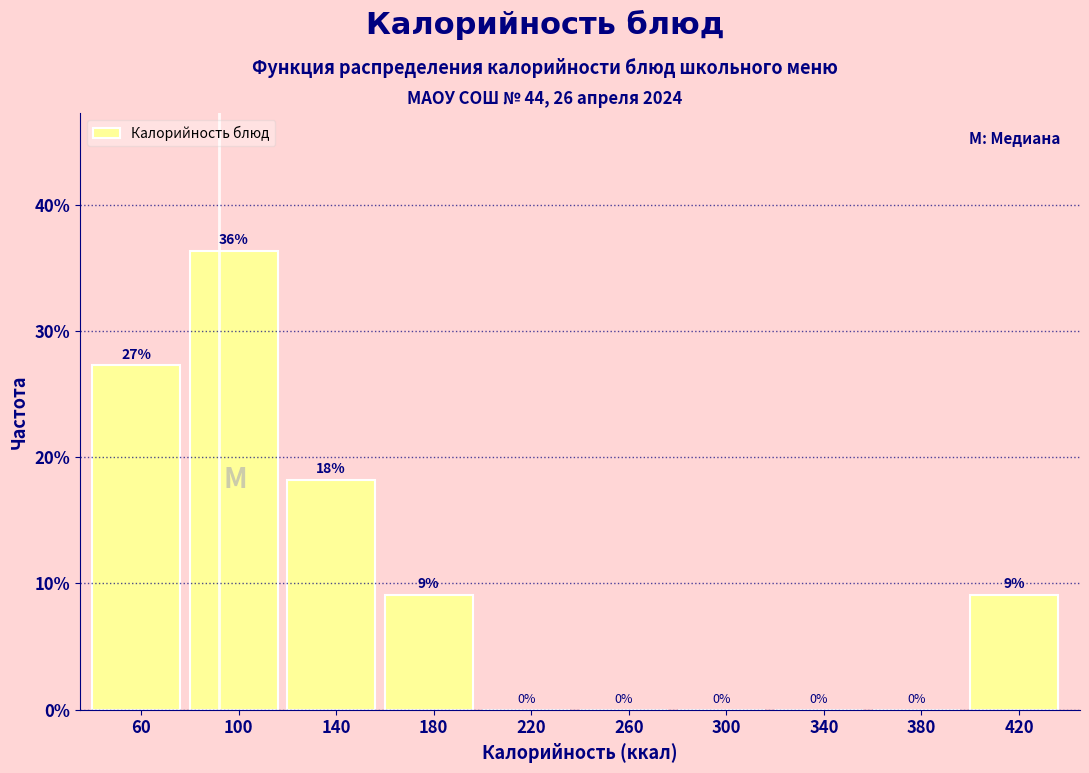

Which range on the x-axis has the tallest bar?

80 to 120